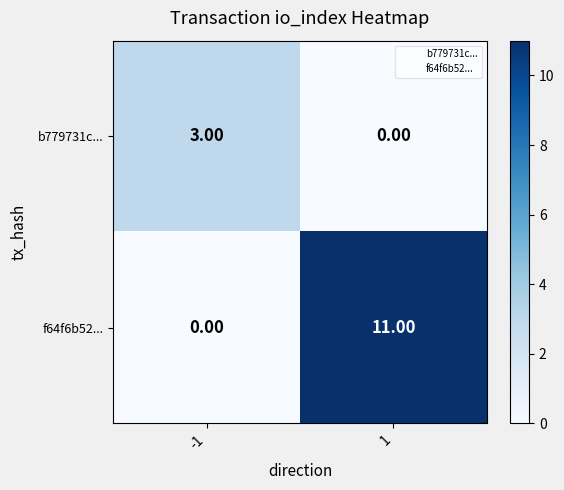

List the series in order of their overall mean, lowest first.

b779731c..., f64f6b52...